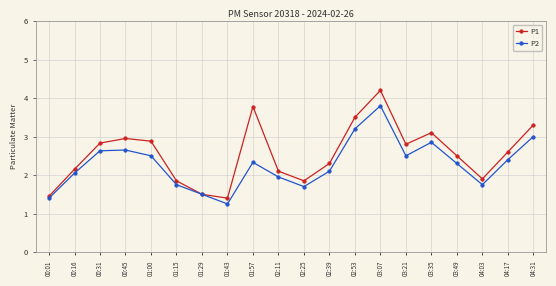

What is the total value across all series at 01:57?

6.1